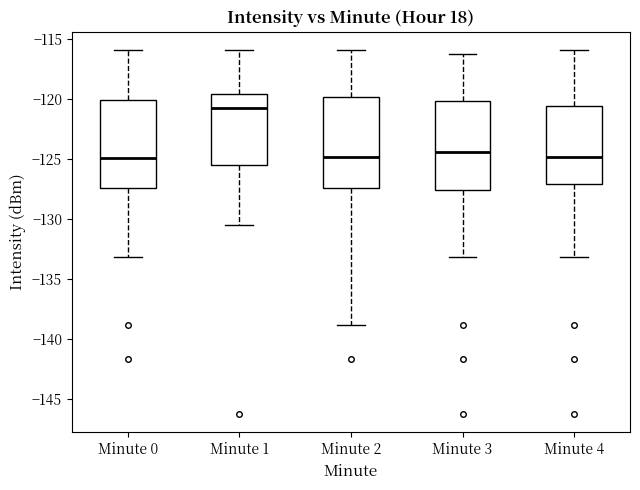

Where is the lower edge of the box for Minute 2 on the y-axis? The values are not printed on the chart, so give them approximately, as read against the axis.

-127.5